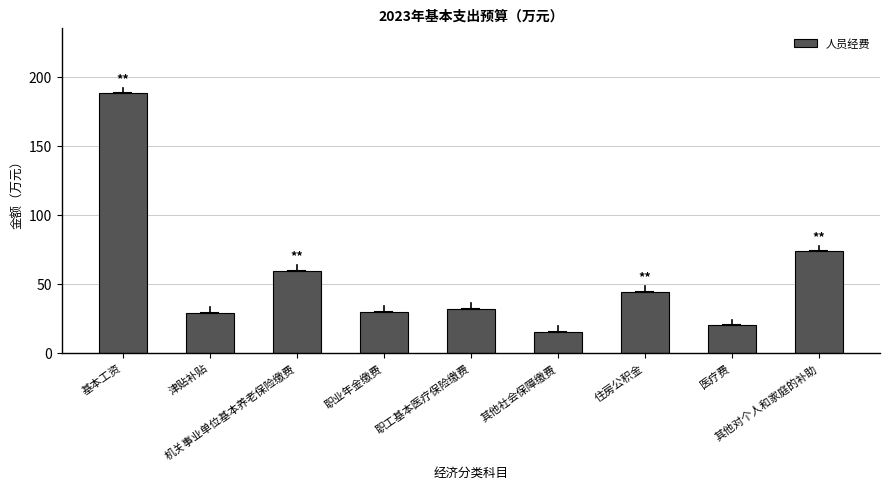

What is the greatest value displayed?

188.1